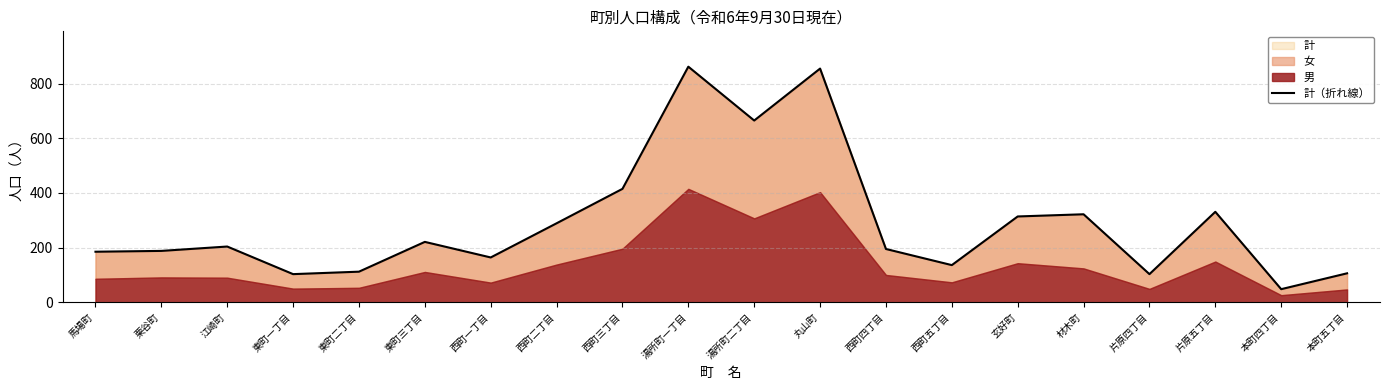

Does the chart display data point markers on the line(s)?

No